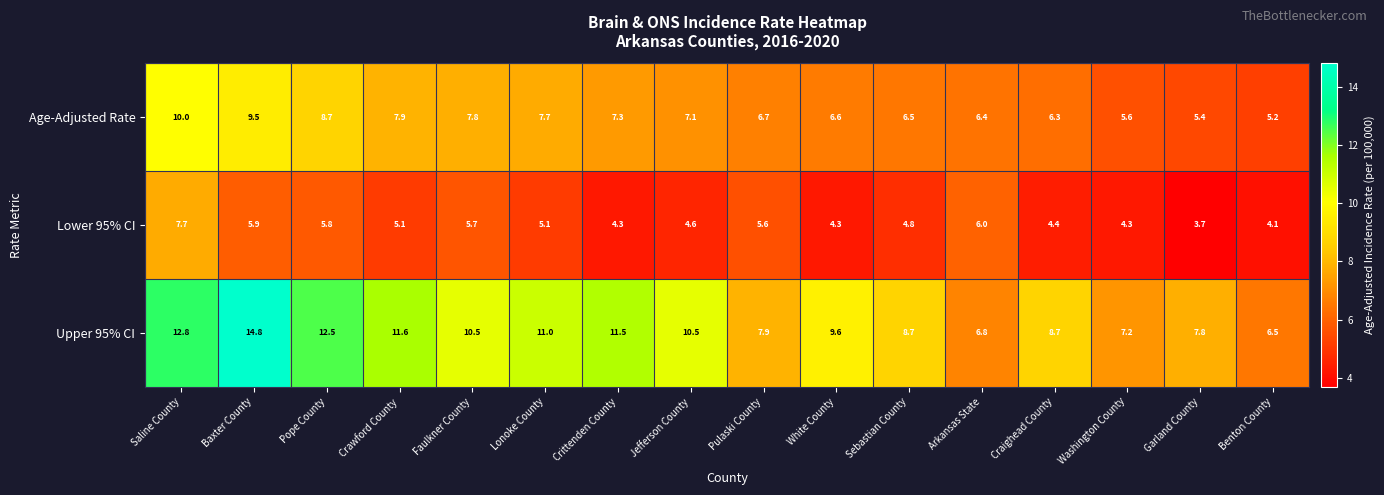

Which category has the lowest value across all series?

Garland County